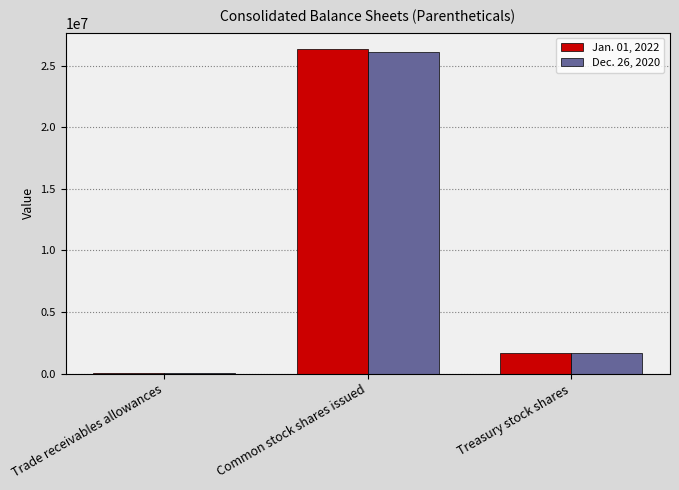

The value of Dec. 26, 2020 at Trade receivables allowances is 45237. True or false?

True